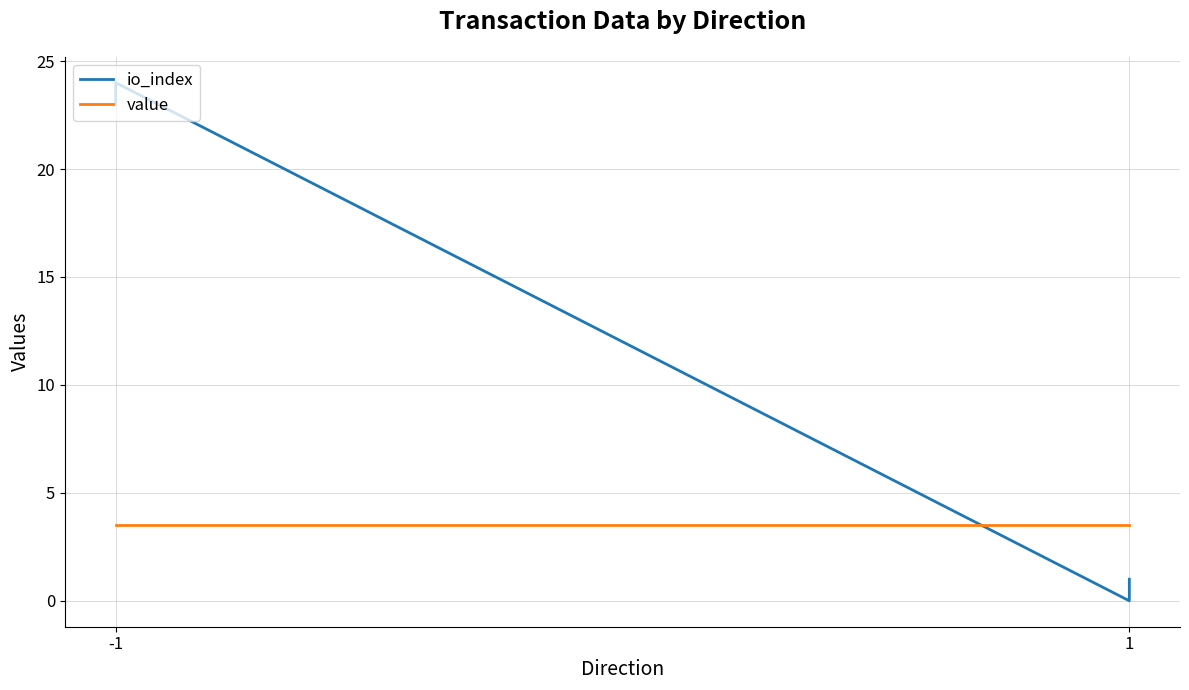

Where is value nearest to the value 3?

-1